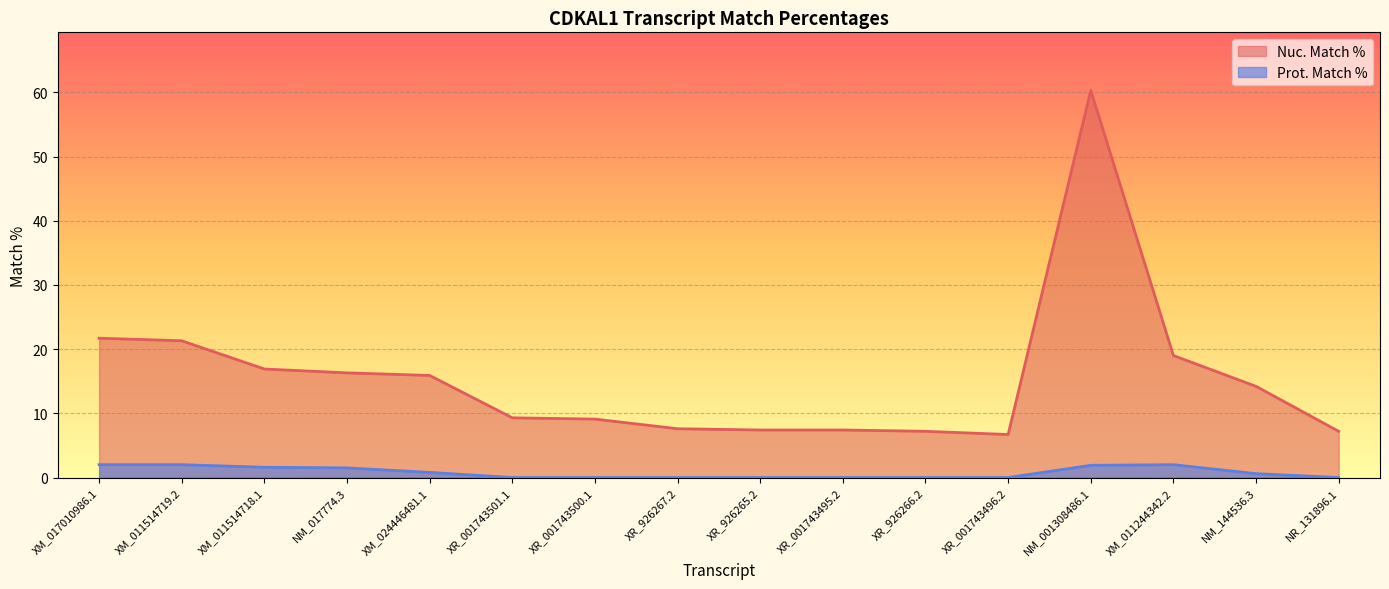

Reading right to left, list all the values displayed in this chart.

Nuc. Match %: NR_131896.1=7.2	NM_144536.3=14.2	XM_011244342.2=19.0	NM_001308486.1=60.3	XR_001743496.2=6.7	XR_926266.2=7.2	XR_001743495.2=7.4	XR_926265.2=7.4	XR_926267.2=7.6	XR_001743500.1=9.1	XR_001743501.1=9.3	XM_024446481.1=15.9	NM_017774.3=16.3	XM_011514718.1=16.9	XM_011514719.2=21.3	XM_017010986.1=21.7
Prot. Match %: NR_131896.1=0.0	NM_144536.3=0.6	XM_011244342.2=2.0	NM_001308486.1=1.9	XR_001743496.2=0.0	XR_926266.2=0.0	XR_001743495.2=0.0	XR_926265.2=0.0	XR_926267.2=0.0	XR_001743500.1=0.0	XR_001743501.1=0.0	XM_024446481.1=0.8	NM_017774.3=1.5	XM_011514718.1=1.6	XM_011514719.2=2.0	XM_017010986.1=2.0